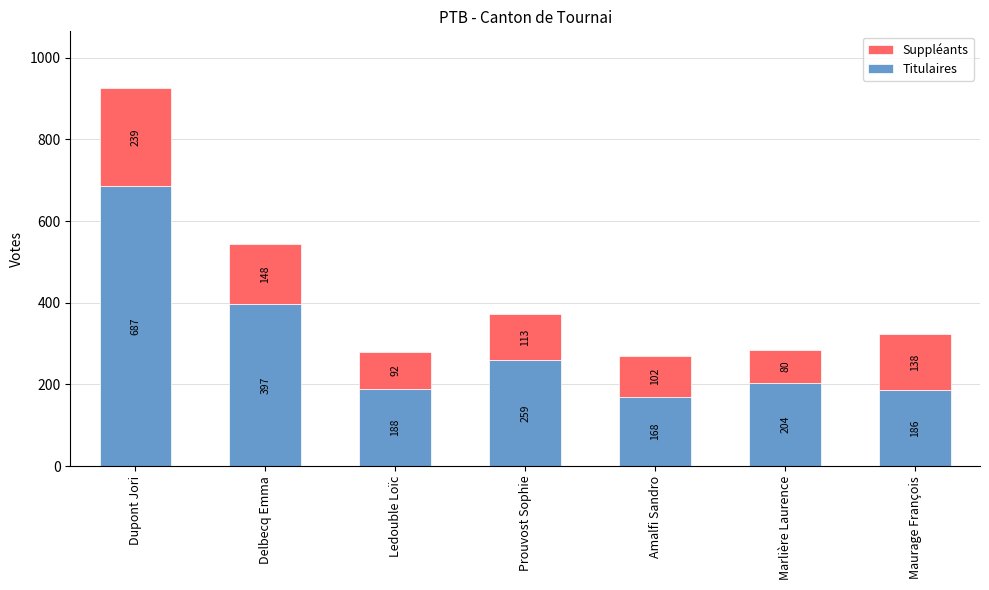

Reading left to right, what are the values for Titulaires?

Dupont Jori=687	Delbecq Emma=397	Ledouble Loïc=188	Prouvost Sophie=259	Amalfi Sandro=168	Marlière Laurence=204	Maurage François=186